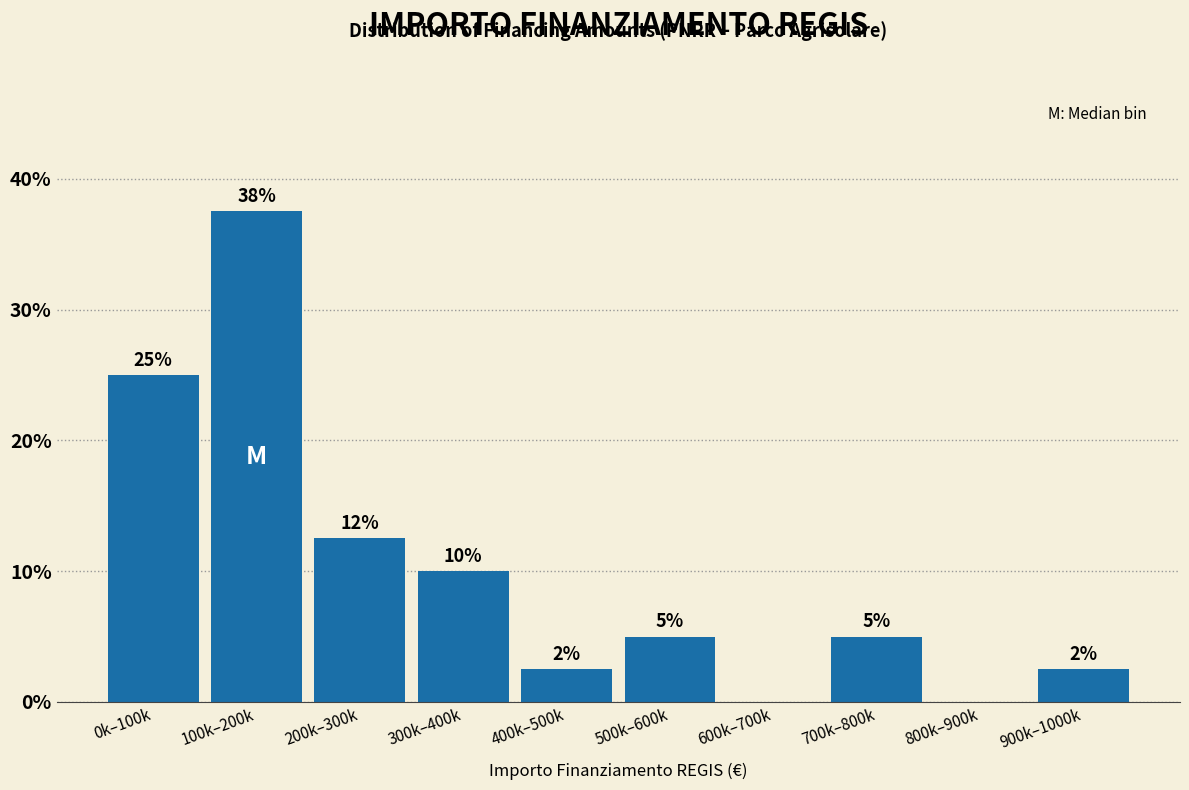

Is it true that the value at 400k–500k is 0.8?

False